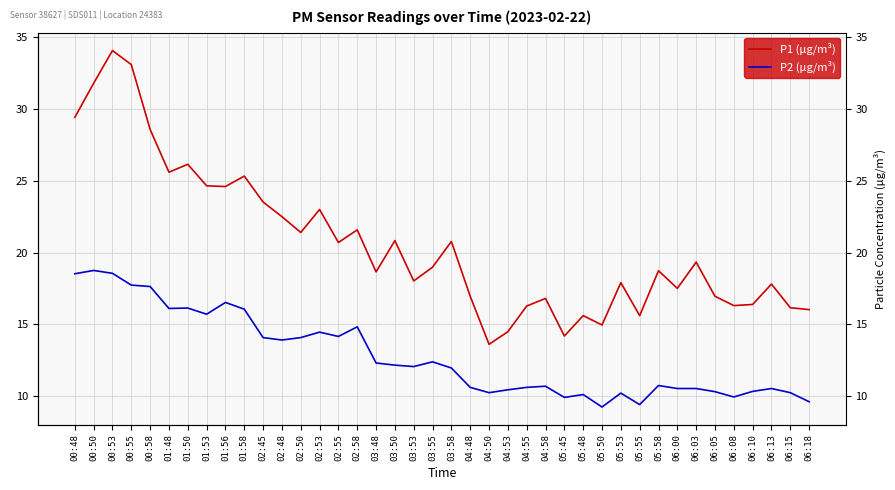

What is the sum of all P1 (μg/m³) values?

824.8